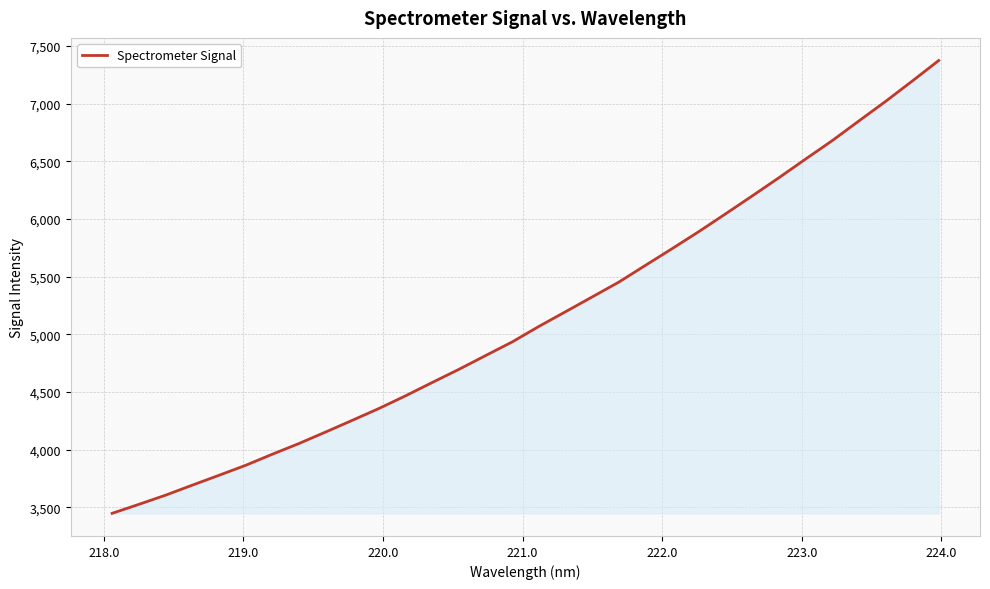

What is the difference between the maximum and minimum values?

3927.8